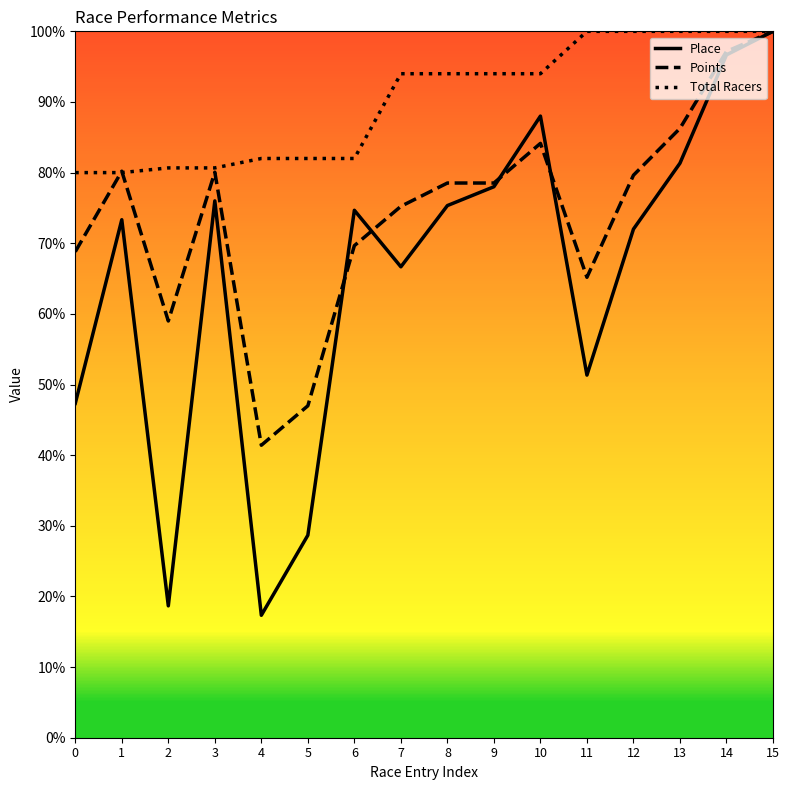

Which series has the widest spread of values?

Place